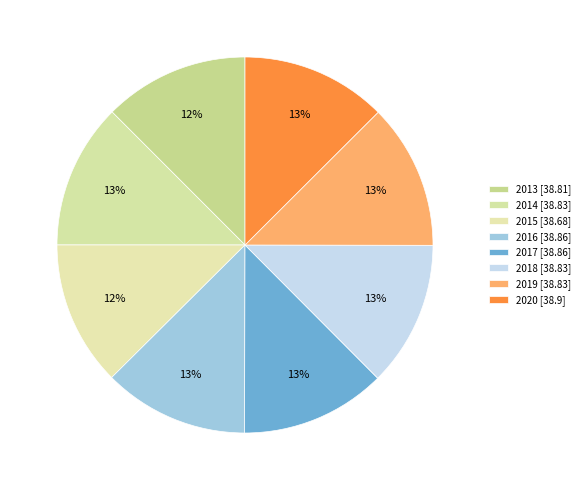

To the nearest percent, what percentage of the pie is 2013?

12%